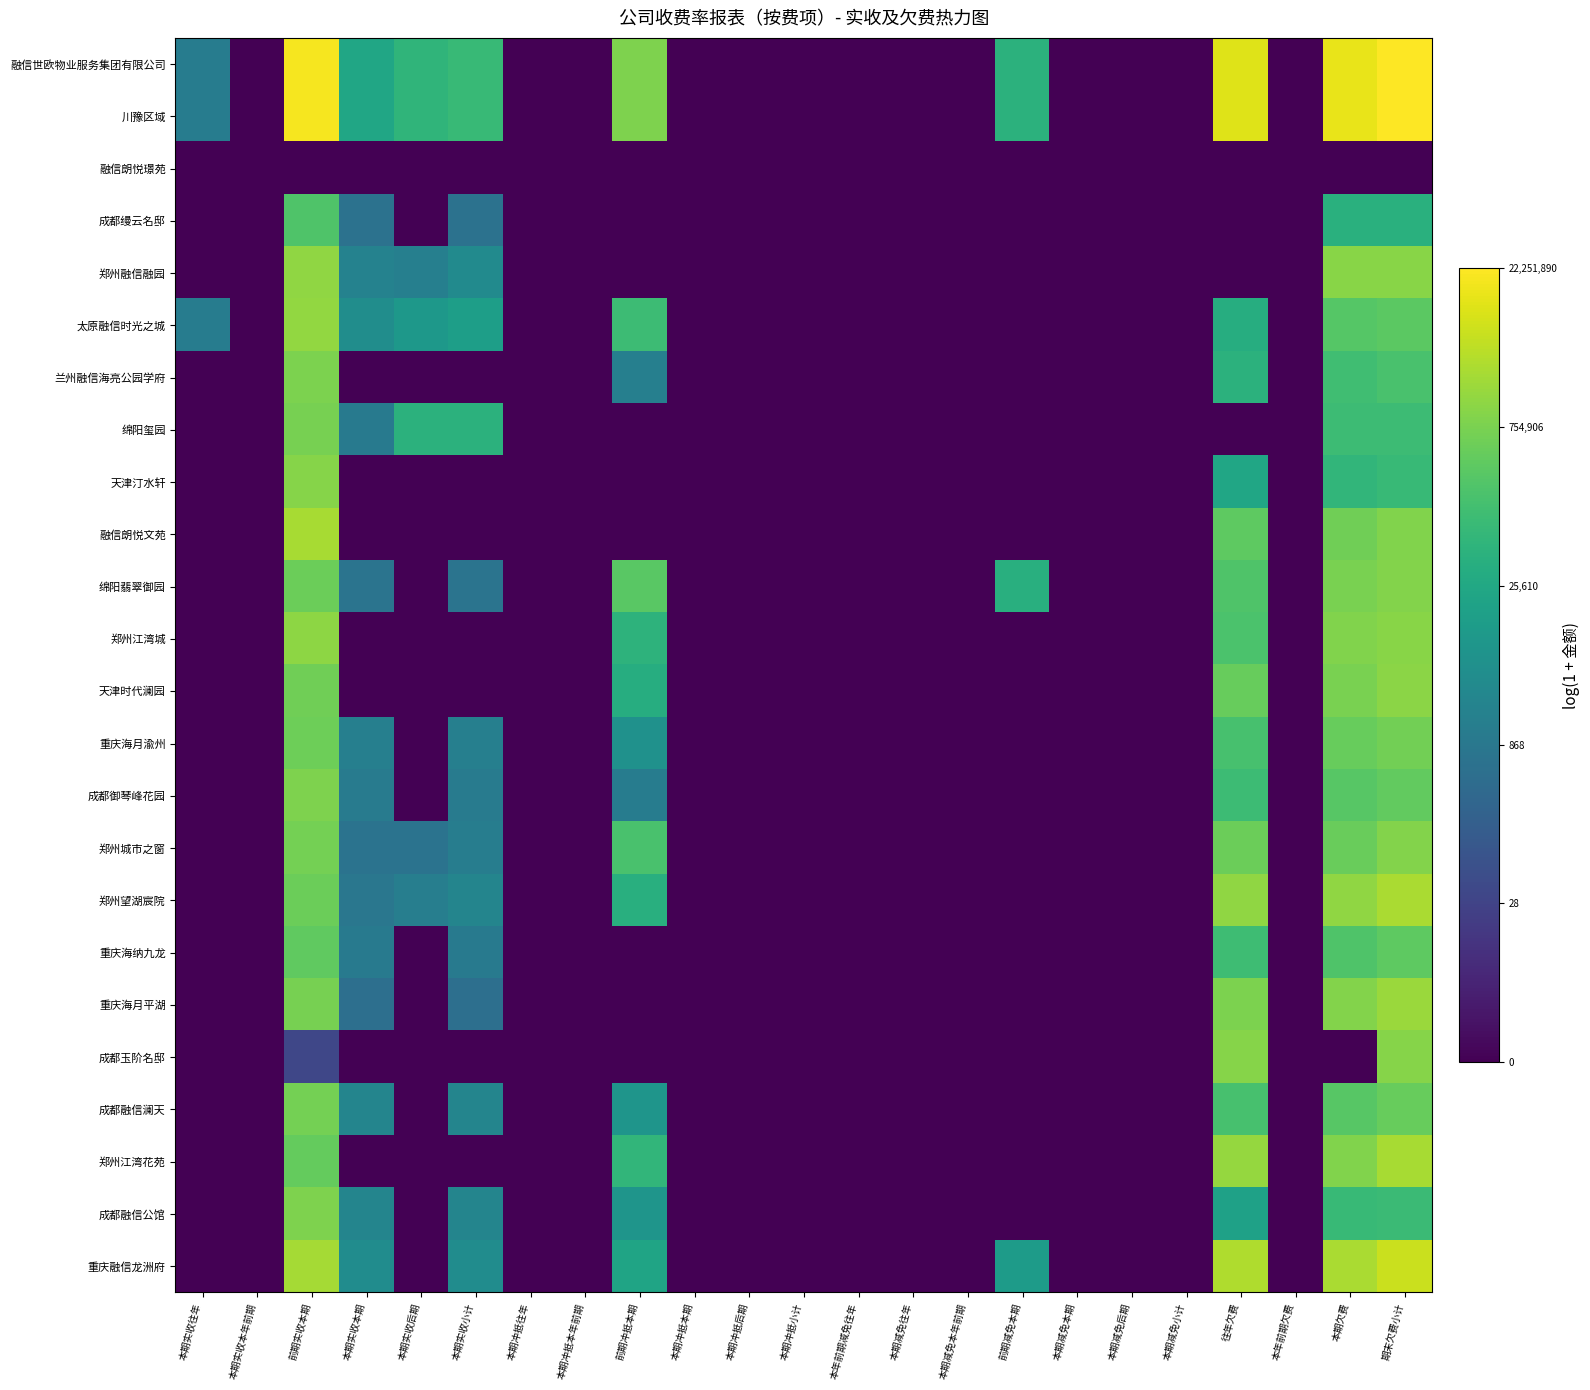

Reading right to left, extract all data points from this chart.

融信世欧物业服务集团有限公司: 期末欠费小计=16.9	本期欠费=16.3	本年前期欠费=0.0	往年欠费=16.1	本期减免小计=0.0	本期减免后期=0.0	本期减免本期=0.0	前期减免本期=10.9	本期减免本年前期=0.0	本期减免往年=0.0	本年前期减免往年=0.0	本期冲抵小计=0.0	本期冲抵后期=0.0	本期冲抵本期=0.0	前期冲抵本期=13.6	本期冲抵本年前期=0.0	本期冲抵往年=0.0	本期实收小计=11.4	本期实收后期=11.1	本期实收本期=10.0	前期实收本期=16.7	本期实收本年前期=0.0	本期实收往年=7.1
川豫区域: 期末欠费小计=16.9	本期欠费=16.3	本年前期欠费=0.0	往年欠费=16.1	本期减免小计=0.0	本期减免后期=0.0	本期减免本期=0.0	前期减免本期=10.9	本期减免本年前期=0.0	本期减免往年=0.0	本年前期减免往年=0.0	本期冲抵小计=0.0	本期冲抵后期=0.0	本期冲抵本期=0.0	前期冲抵本期=13.6	本期冲抵本年前期=0.0	本期冲抵往年=0.0	本期实收小计=11.4	本期实收后期=11.1	本期实收本期=10.0	前期实收本期=16.7	本期实收本年前期=0.0	本期实收往年=7.1
融信朗悦璟苑: 期末欠费小计=0.0	本期欠费=0.0	本年前期欠费=0.0	往年欠费=0.0	本期减免小计=0.0	本期减免后期=0.0	本期减免本期=0.0	前期减免本期=0.0	本期减免本年前期=0.0	本期减免往年=0.0	本年前期减免往年=0.0	本期冲抵小计=0.0	本期冲抵后期=0.0	本期冲抵本期=0.0	前期冲抵本期=0.0	本期冲抵本年前期=0.0	本期冲抵往年=0.0	本期实收小计=0.0	本期实收后期=0.0	本期实收本期=0.0	前期实收本期=0.0	本期实收本年前期=0.0	本期实收往年=0.0
成都缦云名邸: 期末欠费小计=10.8	本期欠费=10.8	本年前期欠费=0.0	往年欠费=0.0	本期减免小计=0.0	本期减免后期=0.0	本期减免本期=0.0	前期减免本期=0.0	本期减免本年前期=0.0	本期减免往年=0.0	本年前期减免往年=0.0	本期冲抵小计=0.0	本期冲抵后期=0.0	本期冲抵本期=0.0	前期冲抵本期=0.0	本期冲抵本年前期=0.0	本期冲抵往年=0.0	本期实收小计=6.4	本期实收后期=0.0	本期实收本期=6.4	前期实收本期=12.2	本期实收本年前期=0.0	本期实收往年=0.0
郑州融信融园: 期末欠费小计=13.9	本期欠费=13.9	本年前期欠费=0.0	往年欠费=0.0	本期减免小计=0.0	本期减免后期=0.0	本期减免本期=0.0	前期减免本期=0.0	本期减免本年前期=0.0	本期减免往年=0.0	本年前期减免往年=0.0	本期冲抵小计=0.0	本期冲抵后期=0.0	本期冲抵本期=0.0	前期冲抵本期=0.0	本期冲抵本年前期=0.0	本期冲抵往年=0.0	本期实收小计=8.1	本期实收后期=7.3	本期实收本期=7.5	前期实收本期=14.1	本期实收本年前期=0.0	本期实收往年=0.0
太原融信时光之城: 期末欠费小计=12.6	本期欠费=12.5	本年前期欠费=0.0	往年欠费=10.6	本期减免小计=0.0	本期减免后期=0.0	本期减免本期=0.0	前期减免本期=0.0	本期减免本年前期=0.0	本期减免往年=0.0	本年前期减免往年=0.0	本期冲抵小计=0.0	本期冲抵后期=0.0	本期冲抵本期=0.0	前期冲抵本期=11.6	本期冲抵本年前期=0.0	本期冲抵往年=0.0	本期实收小计=9.5	本期实收后期=9.0	本期实收本期=8.3	前期实收本期=14.2	本期实收本年前期=0.0	本期实收往年=7.1
兰州融信海亮公园学府: 期末欠费小计=12.1	本期欠费=11.7	本年前期欠费=0.0	往年欠费=10.8	本期减免小计=0.0	本期减免后期=0.0	本期减免本期=0.0	前期减免本期=0.0	本期减免本年前期=0.0	本期减免往年=0.0	本年前期减免往年=0.0	本期冲抵小计=0.0	本期冲抵后期=0.0	本期冲抵本期=0.0	前期冲抵本期=7.3	本期冲抵本年前期=0.0	本期冲抵往年=0.0	本期实收小计=0.0	本期实收后期=0.0	本期实收本期=0.0	前期实收本期=13.6	本期实收本年前期=0.0	本期实收往年=0.0
绵阳玺园: 期末欠费小计=11.6	本期欠费=11.6	本年前期欠费=0.0	往年欠费=0.0	本期减免小计=0.0	本期减免后期=0.0	本期减免本期=0.0	前期减免本期=0.0	本期减免本年前期=0.0	本期减免往年=0.0	本年前期减免往年=0.0	本期冲抵小计=0.0	本期冲抵后期=0.0	本期冲抵本期=0.0	前期冲抵本期=0.0	本期冲抵本年前期=0.0	本期冲抵往年=0.0	本期实收小计=10.9	本期实收后期=10.9	本期实收本期=7.0	前期实收本期=13.5	本期实收本年前期=0.0	本期实收往年=0.0
天津汀水轩: 期末欠费小计=11.4	本期欠费=11.1	本年前期欠费=0.0	往年欠费=10.0	本期减免小计=0.0	本期减免后期=0.0	本期减免本期=0.0	前期减免本期=0.0	本期减免本年前期=0.0	本期减免往年=0.0	本年前期减免往年=0.0	本期冲抵小计=0.0	本期冲抵后期=0.0	本期冲抵本期=0.0	前期冲抵本期=0.0	本期冲抵本年前期=0.0	本期冲抵往年=0.0	本期实收小计=0.0	本期实收后期=0.0	本期实收本期=0.0	前期实收本期=13.8	本期实收本年前期=0.0	本期实收往年=0.0
融信朗悦文苑: 期末欠费小计=13.7	本期欠费=13.3	本年前期欠费=0.0	往年欠费=12.7	本期减免小计=0.0	本期减免后期=0.0	本期减免本期=0.0	前期减免本期=0.0	本期减免本年前期=0.0	本期减免往年=0.0	本年前期减免往年=0.0	本期冲抵小计=0.0	本期冲抵后期=0.0	本期冲抵本期=0.0	前期冲抵本期=0.0	本期冲抵本年前期=0.0	本期冲抵往年=0.0	本期实收小计=0.0	本期实收后期=0.0	本期实收本期=0.0	前期实收本期=14.7	本期实收本年前期=0.0	本期实收往年=0.0
绵阳翡翠御园: 期末欠费小计=13.8	本期欠费=13.5	本年前期欠费=0.0	往年欠费=12.2	本期减免小计=0.0	本期减免后期=0.0	本期减免本期=0.0	前期减免本期=10.7	本期减免本年前期=0.0	本期减免往年=0.0	本年前期减免往年=0.0	本期冲抵小计=0.0	本期冲抵后期=0.0	本期冲抵本期=0.0	前期冲抵本期=12.6	本期冲抵本年前期=0.0	本期冲抵往年=0.0	本期实收小计=6.5	本期实收后期=0.0	本期实收本期=6.5	前期实收本期=13.1	本期实收本年前期=0.0	本期实收往年=0.0
郑州江湾城: 期末欠费小计=13.9	本期欠费=13.7	本年前期欠费=0.0	往年欠费=12.1	本期减免小计=0.0	本期减免后期=0.0	本期减免本期=0.0	前期减免本期=0.0	本期减免本年前期=0.0	本期减免往年=0.0	本年前期减免往年=0.0	本期冲抵小计=0.0	本期冲抵后期=0.0	本期冲抵本期=0.0	前期冲抵本期=11.0	本期冲抵本年前期=0.0	本期冲抵往年=0.0	本期实收小计=0.0	本期实收后期=0.0	本期实收本期=0.0	前期实收本期=14.0	本期实收本年前期=0.0	本期实收往年=0.0
天津时代澜园: 期末欠费小计=14.0	本期欠费=13.5	本年前期欠费=0.0	往年欠费=13.0	本期减免小计=0.0	本期减免后期=0.0	本期减免本期=0.0	前期减免本期=0.0	本期减免本年前期=0.0	本期减免往年=0.0	本年前期减免往年=0.0	本期冲抵小计=0.0	本期冲抵后期=0.0	本期冲抵本期=0.0	前期冲抵本期=10.6	本期冲抵本年前期=0.0	本期冲抵往年=0.0	本期实收小计=0.0	本期实收后期=0.0	本期实收本期=0.0	前期实收本期=13.2	本期实收本年前期=0.0	本期实收往年=0.0
重庆海月渝州: 期末欠费小计=13.3	本期欠费=13.0	本年前期欠费=0.0	往年欠费=12.0	本期减免小计=0.0	本期减免后期=0.0	本期减免本期=0.0	前期减免本期=0.0	本期减免本年前期=0.0	本期减免往年=0.0	本年前期减免往年=0.0	本期冲抵小计=0.0	本期冲抵后期=0.0	本期冲抵本期=0.0	前期冲抵本期=8.6	本期冲抵本年前期=0.0	本期冲抵往年=0.0	本期实收小计=7.3	本期实收后期=0.0	本期实收本期=7.3	前期实收本期=13.2	本期实收本年前期=0.0	本期实收往年=0.0
成都御琴峰花园: 期末欠费小计=12.9	本期欠费=12.5	本年前期欠费=0.0	往年欠费=11.6	本期减免小计=0.0	本期减免后期=0.0	本期减免本期=0.0	前期减免本期=0.0	本期减免本年前期=0.0	本期减免往年=0.0	本年前期减免往年=0.0	本期冲抵小计=0.0	本期冲抵后期=0.0	本期冲抵本期=0.0	前期冲抵本期=7.1	本期冲抵本年前期=0.0	本期冲抵往年=0.0	本期实收小计=7.1	本期实收后期=0.0	本期实收本期=7.1	前期实收本期=13.6	本期实收本年前期=0.0	本期实收往年=0.0
郑州城市之窗: 期末欠费小计=13.8	本期欠费=13.1	本年前期欠费=0.0	往年欠费=13.1	本期减免小计=0.0	本期减免后期=0.0	本期减免本期=0.0	前期减免本期=0.0	本期减免本年前期=0.0	本期减免往年=0.0	本年前期减免往年=0.0	本期冲抵小计=0.0	本期冲抵后期=0.0	本期冲抵本期=0.0	前期冲抵本期=12.0	本期冲抵本年前期=0.0	本期冲抵往年=0.0	本期实收小计=7.2	本期实收后期=6.5	本期实收本期=6.5	前期实收本期=13.4	本期实收本年前期=0.0	本期实收往年=0.0
郑州望湖宸院: 期末欠费小计=14.8	本期欠费=14.1	本年前期欠费=0.0	往年欠费=14.1	本期减免小计=0.0	本期减免后期=0.0	本期减免本期=0.0	前期减免本期=0.0	本期减免本年前期=0.0	本期减免往年=0.0	本年前期减免往年=0.0	本期冲抵小计=0.0	本期冲抵后期=0.0	本期冲抵本期=0.0	前期冲抵本期=10.7	本期冲抵本年前期=0.0	本期冲抵往年=0.0	本期实收小计=7.7	本期实收后期=7.2	本期实收本期=6.7	前期实收本期=13.1	本期实收本年前期=0.0	本期实收往年=0.0
重庆海纳九龙: 期末欠费小计=12.7	本期欠费=12.3	本年前期欠费=0.0	往年欠费=11.7	本期减免小计=0.0	本期减免后期=0.0	本期减免本期=0.0	前期减免本期=0.0	本期减免本年前期=0.0	本期减免往年=0.0	本年前期减免往年=0.0	本期冲抵小计=0.0	本期冲抵后期=0.0	本期冲抵本期=0.0	前期冲抵本期=0.0	本期冲抵本年前期=0.0	本期冲抵往年=0.0	本期实收小计=6.9	本期实收后期=0.0	本期实收本期=6.9	前期实收本期=12.8	本期实收本年前期=0.0	本期实收往年=0.0
重庆海月平湖: 期末欠费小计=14.4	本期欠费=13.8	本年前期欠费=0.0	往年欠费=13.6	本期减免小计=0.0	本期减免后期=0.0	本期减免本期=0.0	前期减免本期=0.0	本期减免本年前期=0.0	本期减免往年=0.0	本年前期减免往年=0.0	本期冲抵小计=0.0	本期冲抵后期=0.0	本期冲抵本期=0.0	前期冲抵本期=0.0	本期冲抵本年前期=0.0	本期冲抵往年=0.0	本期实收小计=6.2	本期实收后期=0.0	本期实收本期=6.2	前期实收本期=13.4	本期实收本年前期=0.0	本期实收往年=0.0
成都玉阶名邸: 期末欠费小计=13.8	本期欠费=0.0	本年前期欠费=0.0	往年欠费=13.8	本期减免小计=0.0	本期减免后期=0.0	本期减免本期=0.0	前期减免本期=0.0	本期减免本年前期=0.0	本期减免往年=0.0	本年前期减免往年=0.0	本期冲抵小计=0.0	本期冲抵后期=0.0	本期冲抵本期=0.0	前期冲抵本期=0.0	本期冲抵本年前期=0.0	本期冲抵往年=0.0	本期实收小计=0.0	本期实收后期=0.0	本期实收本期=0.0	前期实收本期=3.6	本期实收本年前期=0.0	本期实收往年=0.0
成都融信澜天: 期末欠费小计=13.0	本期欠费=12.5	本年前期欠费=0.0	往年欠费=12.0	本期减免小计=0.0	本期减免后期=0.0	本期减免本期=0.0	前期减免本期=0.0	本期减免本年前期=0.0	本期减免往年=0.0	本年前期减免往年=0.0	本期冲抵小计=0.0	本期冲抵后期=0.0	本期冲抵本期=0.0	前期冲抵本期=8.8	本期冲抵本年前期=0.0	本期冲抵往年=0.0	本期实收小计=7.7	本期实收后期=0.0	本期实收本期=7.7	前期实收本期=13.4	本期实收本年前期=0.0	本期实收往年=0.0
郑州江湾花苑: 期末欠费小计=14.7	本期欠费=13.7	本年前期欠费=0.0	往年欠费=14.3	本期减免小计=0.0	本期减免后期=0.0	本期减免本期=0.0	前期减免本期=0.0	本期减免本年前期=0.0	本期减免往年=0.0	本年前期减免往年=0.0	本期冲抵小计=0.0	本期冲抵后期=0.0	本期冲抵本期=0.0	前期冲抵本期=11.1	本期冲抵本年前期=0.0	本期冲抵往年=0.0	本期实收小计=0.0	本期实收后期=0.0	本期实收本期=0.0	前期实收本期=12.9	本期实收本年前期=0.0	本期实收往年=0.0
成都融信公馆: 期末欠费小计=11.6	本期欠费=11.4	本年前期欠费=0.0	往年欠费=9.7	本期减免小计=0.0	本期减免后期=0.0	本期减免本期=0.0	前期减免本期=0.0	本期减免本年前期=0.0	本期减免往年=0.0	本年前期减免往年=0.0	本期冲抵小计=0.0	本期冲抵后期=0.0	本期冲抵本期=0.0	前期冲抵本期=8.8	本期冲抵本年前期=0.0	本期冲抵往年=0.0	本期实收小计=7.7	本期实收后期=0.0	本期实收本期=7.7	前期实收本期=13.6	本期实收本年前期=0.0	本期实收往年=0.0
重庆融信龙洲府: 期末欠费小计=15.5	本期欠费=14.8	本年前期欠费=0.0	往年欠费=14.9	本期减免小计=0.0	本期减免后期=0.0	本期减免本期=0.0	前期减免本期=9.3	本期减免本年前期=0.0	本期减免往年=0.0	本年前期减免往年=0.0	本期冲抵小计=0.0	本期冲抵后期=0.0	本期冲抵本期=0.0	前期冲抵本期=9.9	本期冲抵本年前期=0.0	本期冲抵往年=0.0	本期实收小计=8.2	本期实收后期=0.0	本期实收本期=8.2	前期实收本期=14.6	本期实收本年前期=0.0	本期实收往年=0.0